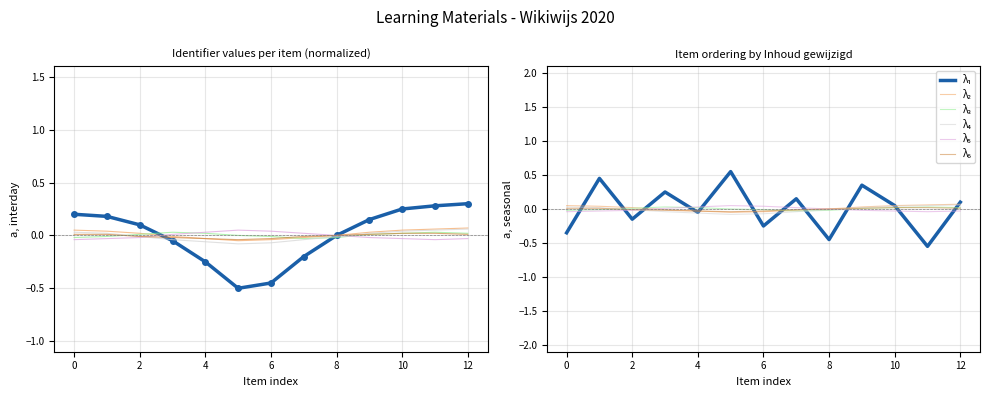

At how many categories does at least one series exceed 0?

12